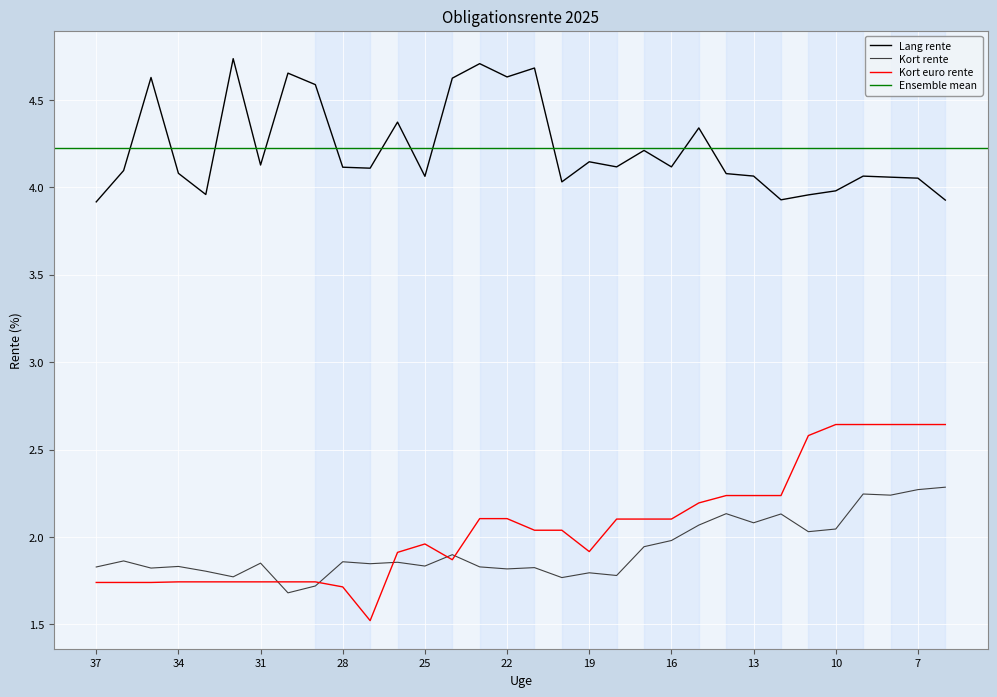

Does the chart display data point markers on the line(s)?

No